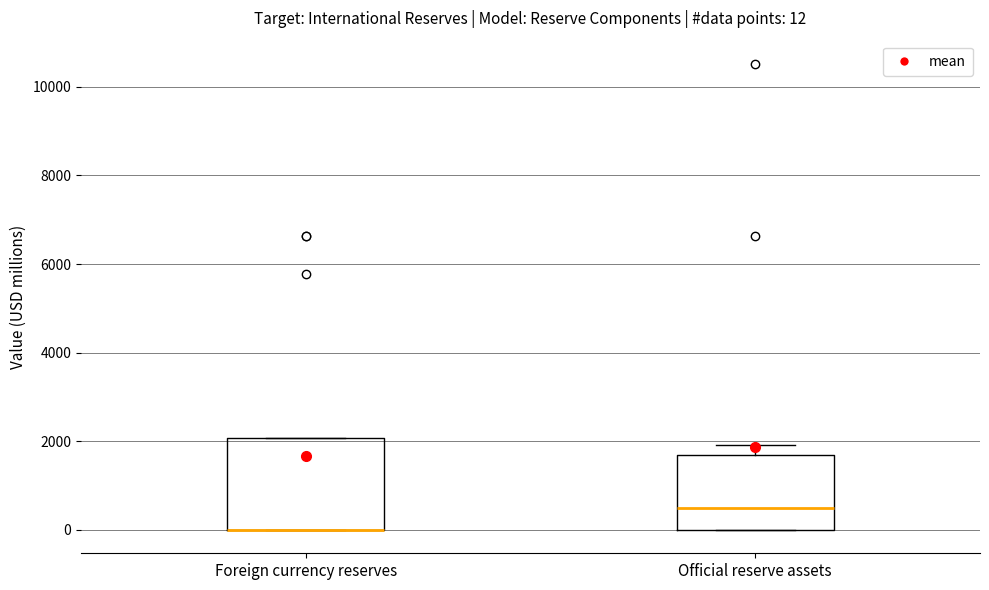

Comparing the boxes themselves (not the whiskers), which one is the tallest?

Foreign currency reserves